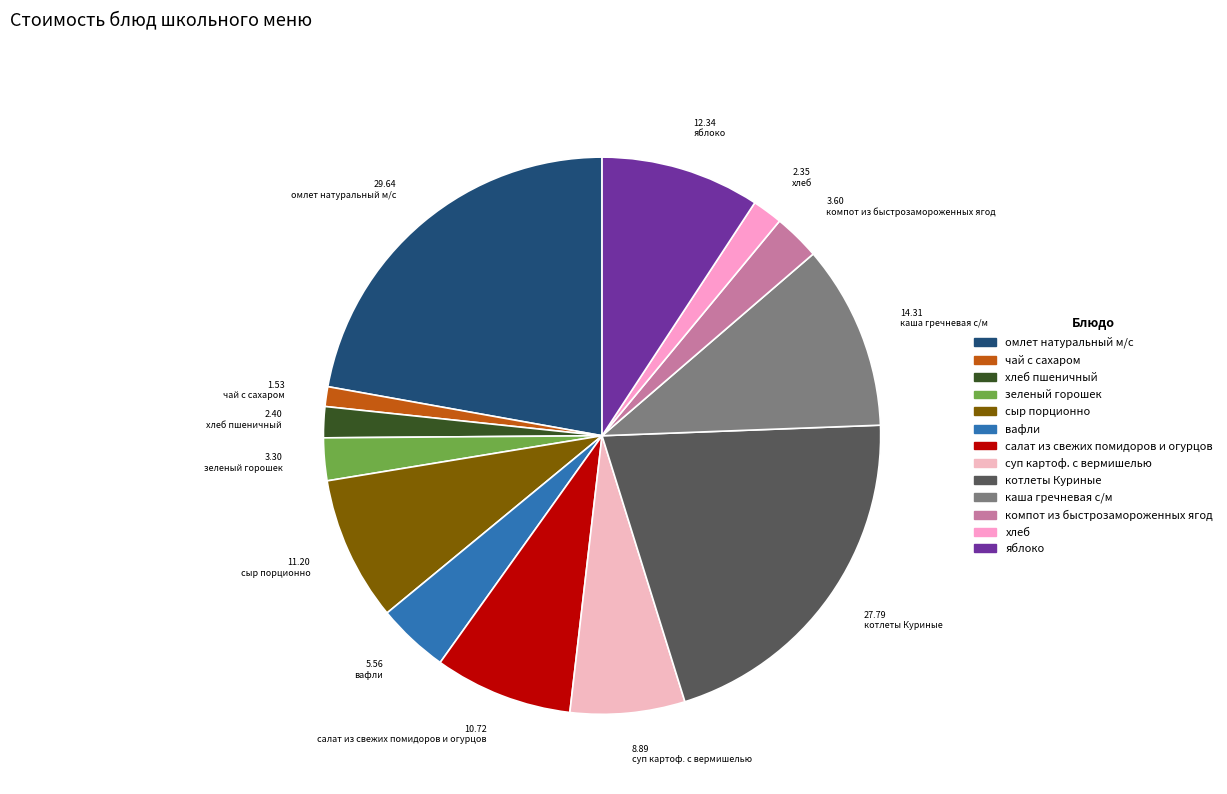

How many slices are in this pie chart?

13